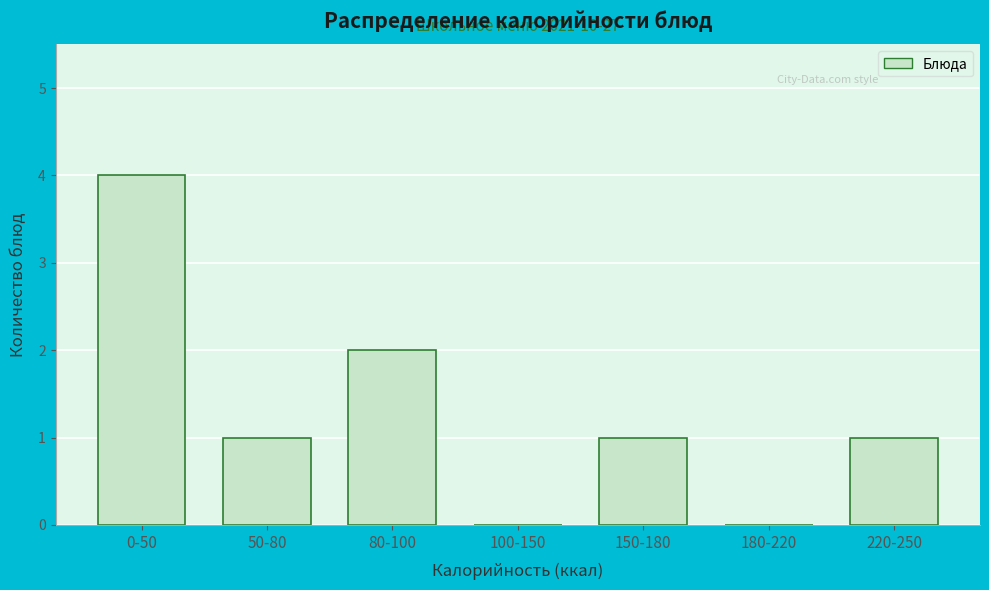

Reading left to right, extract all data points from this chart.

0-50=4	50-80=1	80-100=2	100-150=0	150-180=1	180-220=0	220-250=1